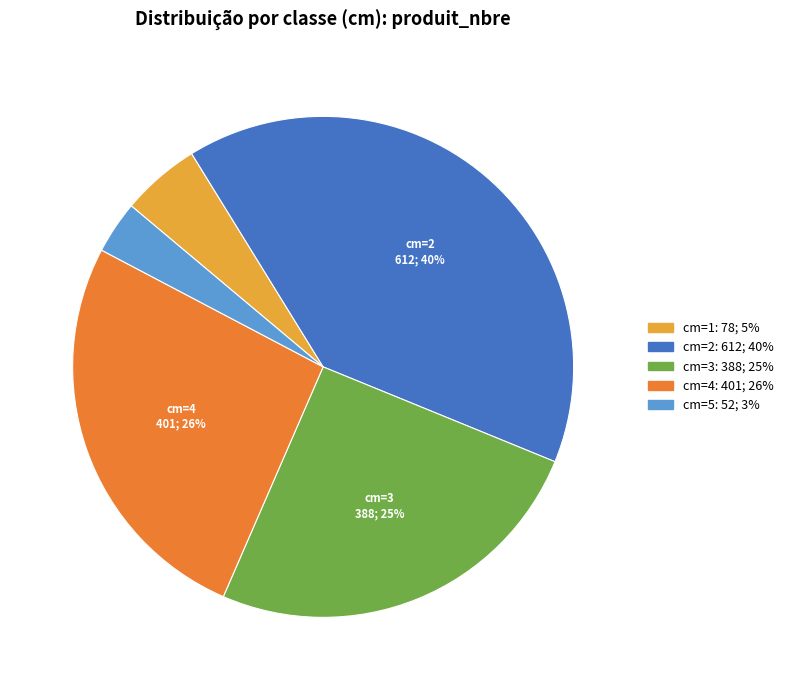

To the nearest percent, what is the difference between the largest and smallest slice percentages?

37%